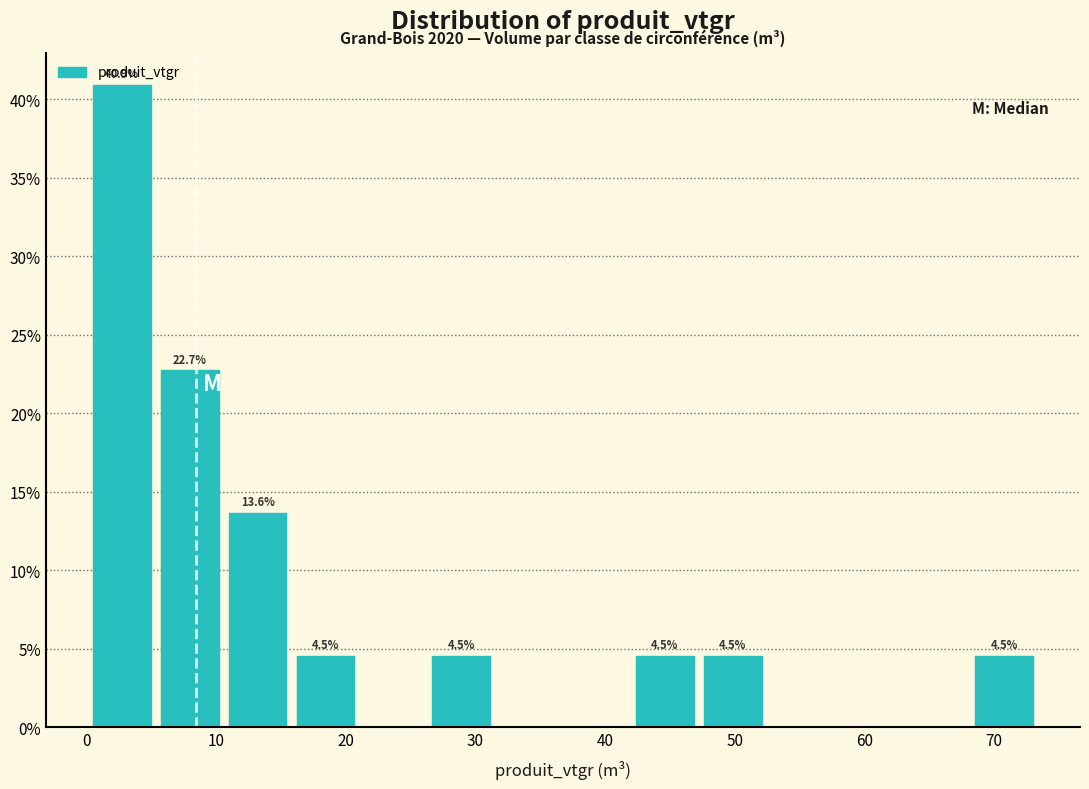

Over which range of the x-axis is the bar tallest?

0 to 5